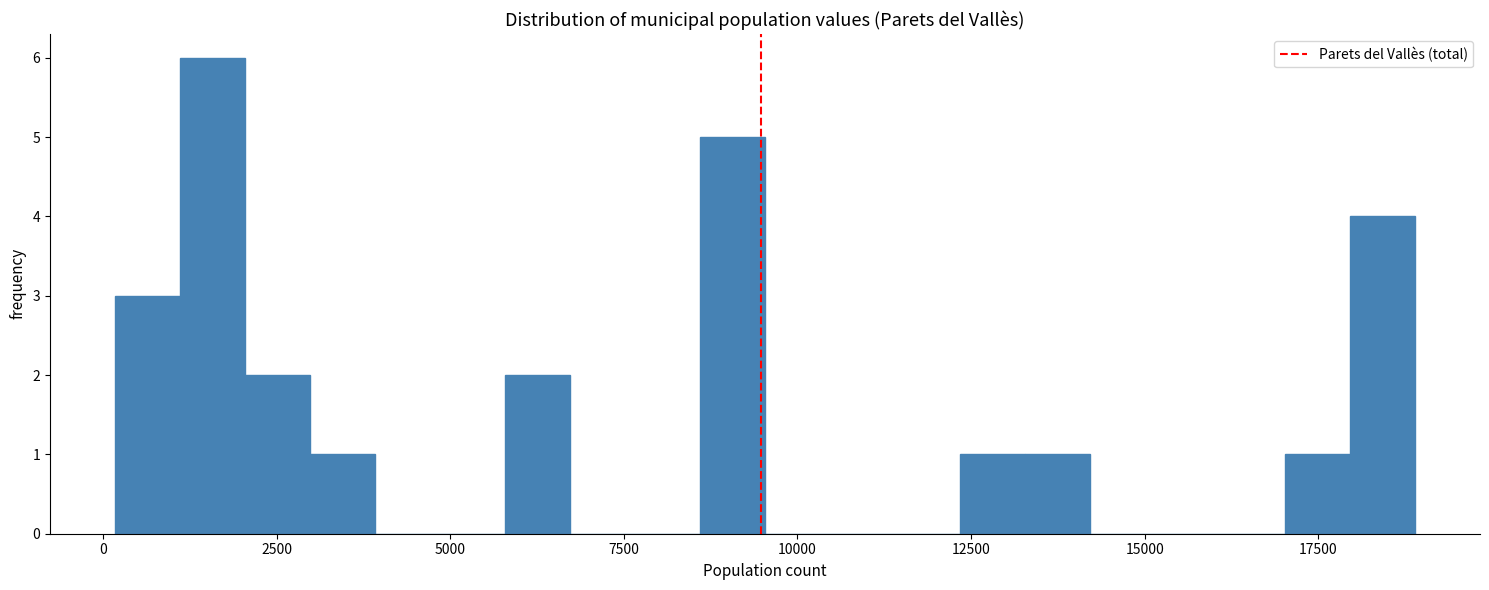

Read against the x-axis, roughly where is the centre of the tallest bar?

1500